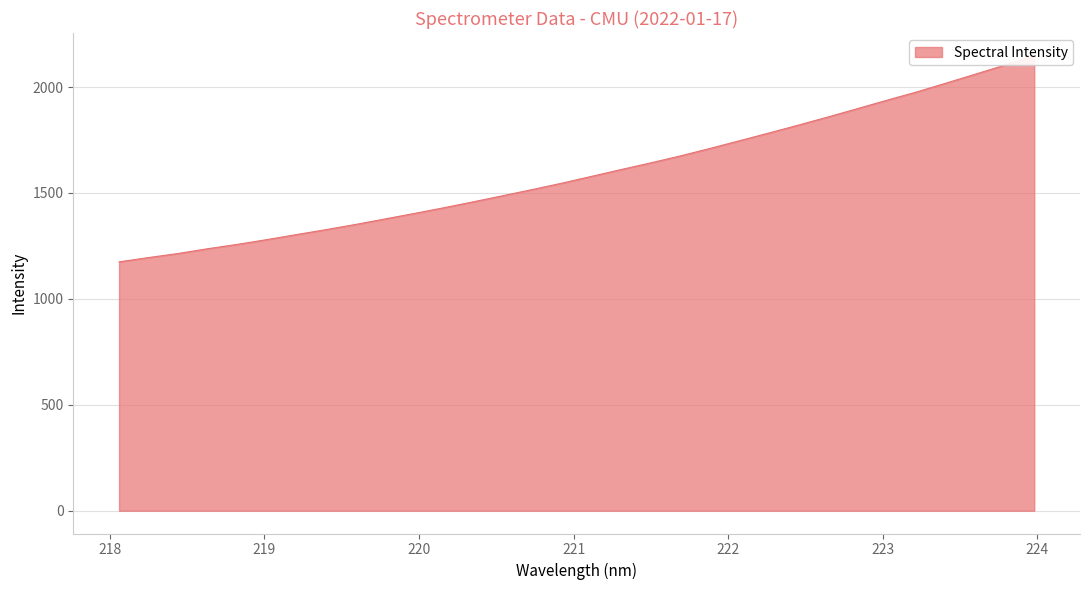

Where is the data nearest to the value 1661?

221.6902